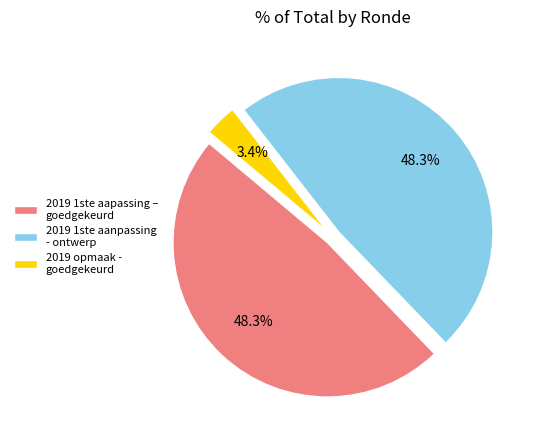

Which category has the smallest portion of the pie?

2019 opmaak - goedgekeurd